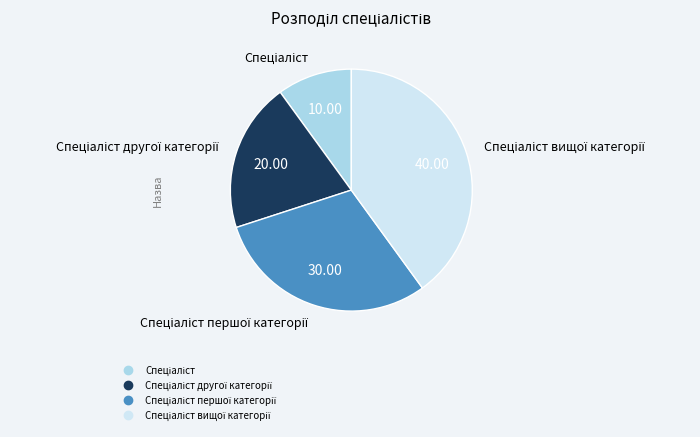

Is there any slice that represents more than half of the pie?

No